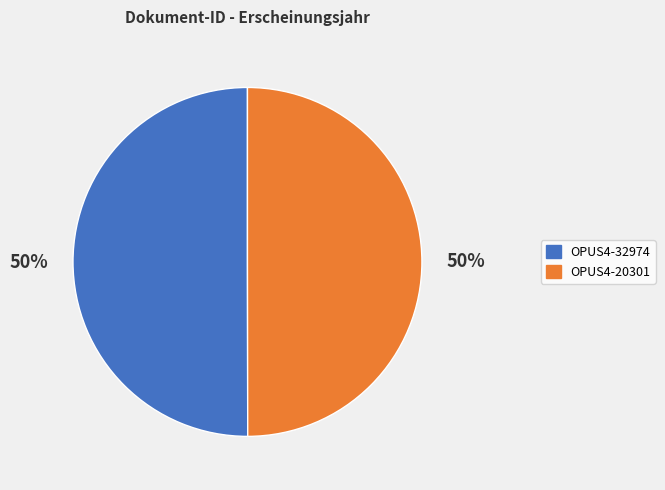

Is it true that OPUS4-32974 is 64% of the pie?

False